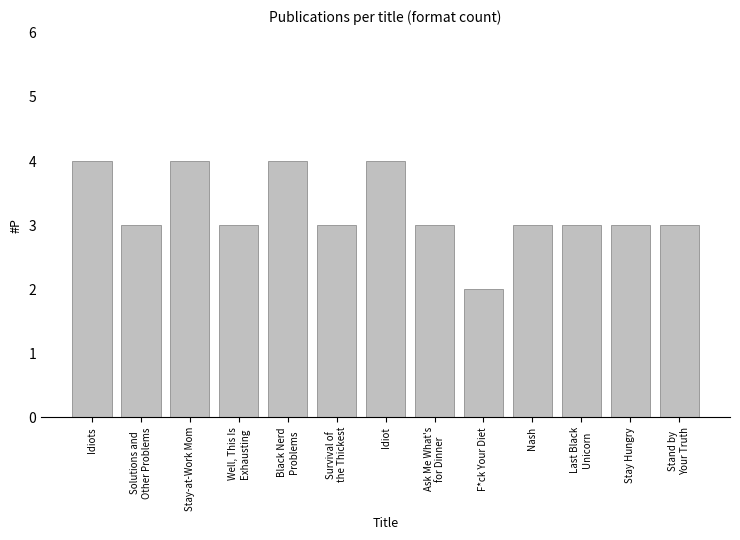

Count the values in the range 3 to 4.

12